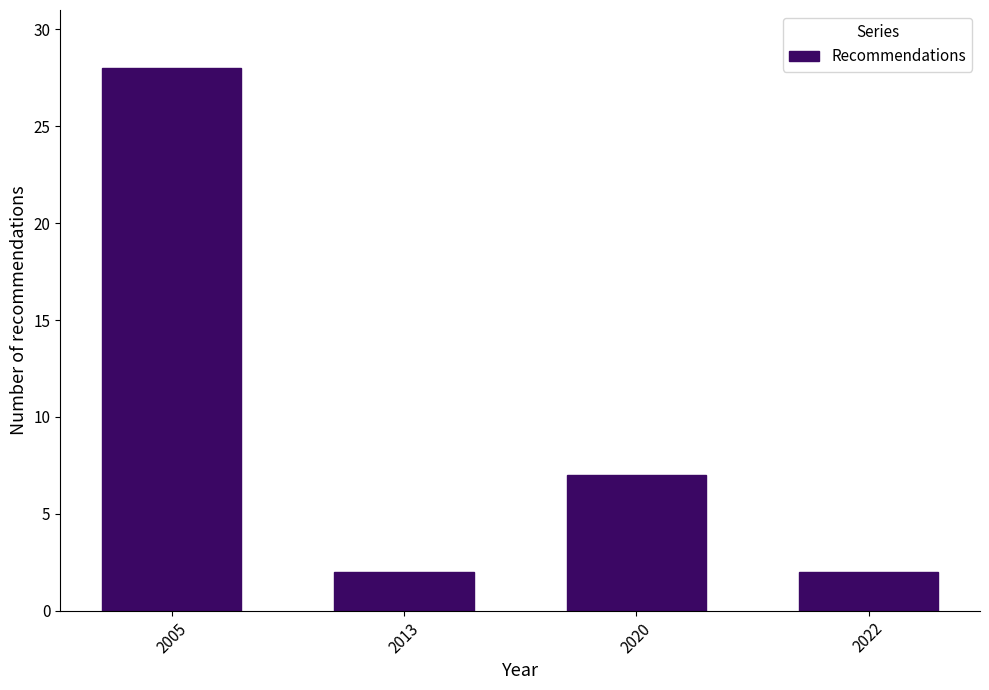

Reading left to right, extract all data points from this chart.

28	2	7	2